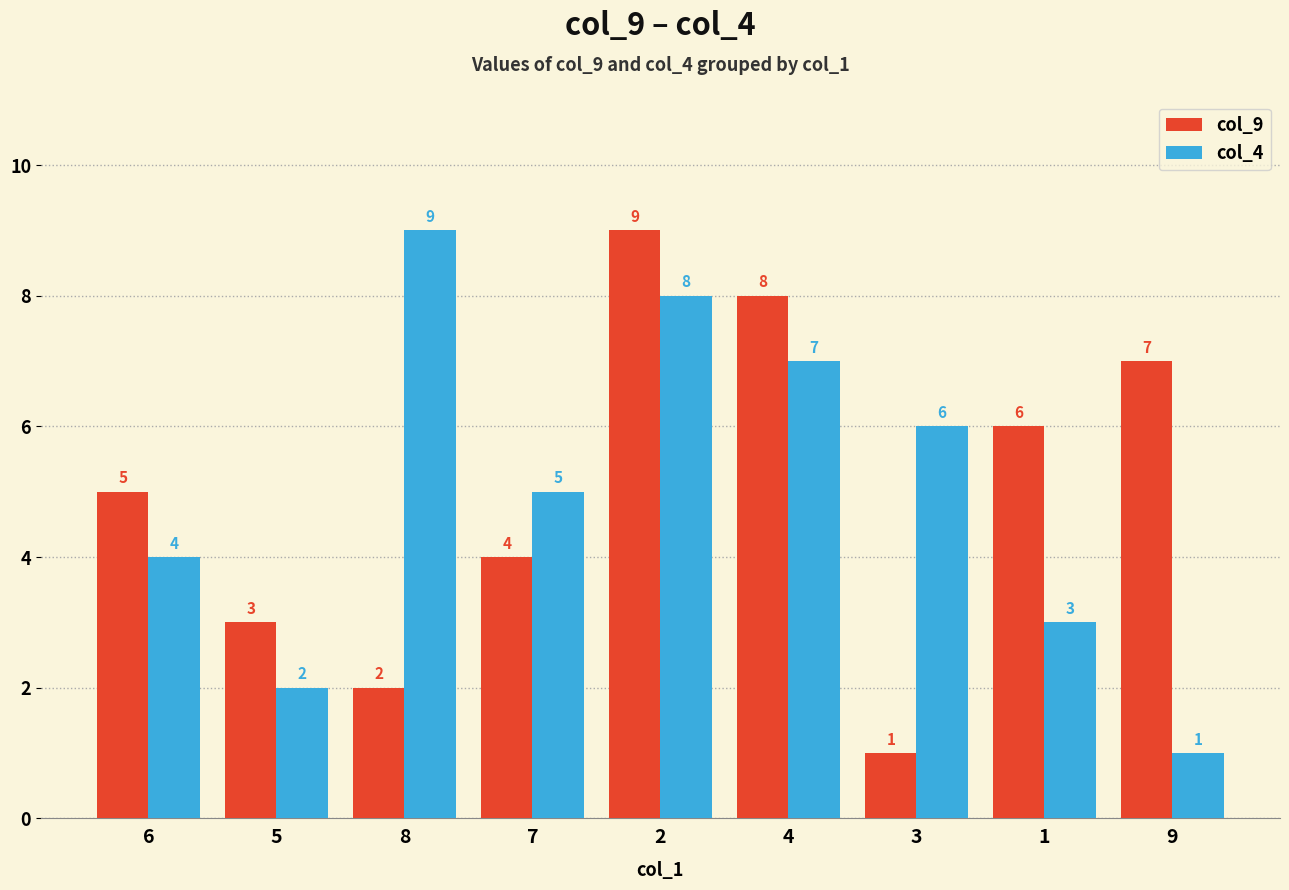

Read the col_4 value at 2.

8